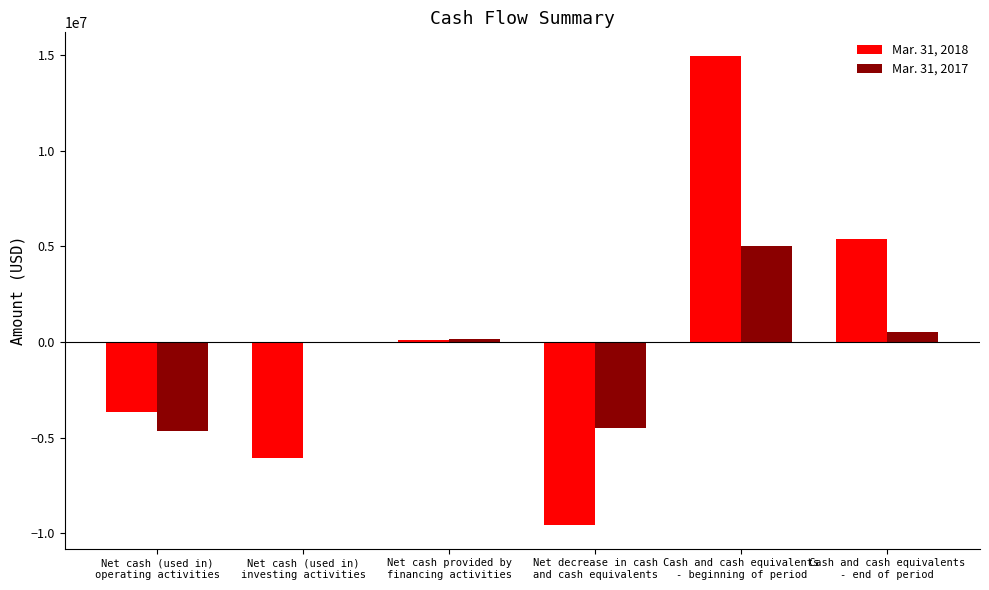

How many positive values does the Mar. 31, 2018 series have?

3